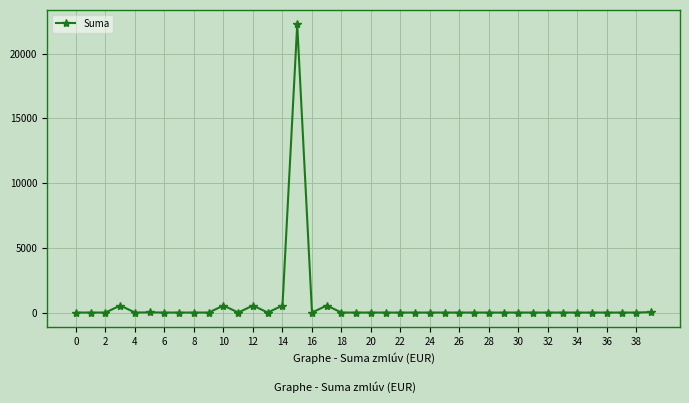

Is this an area chart (filled region under the line)?

No